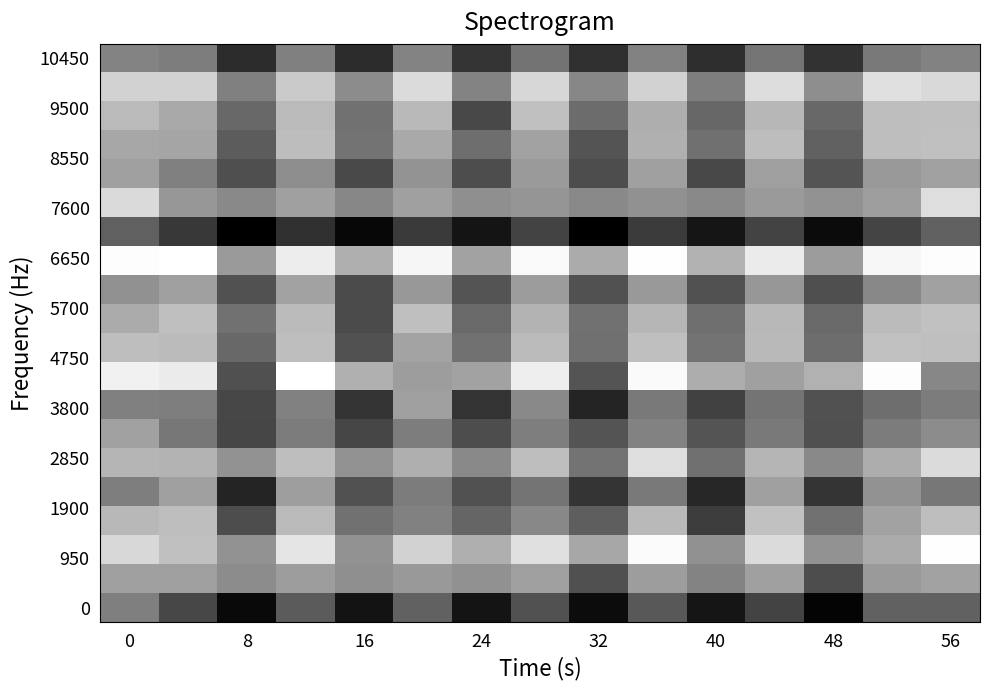

Which category has the lowest value across all series?

32